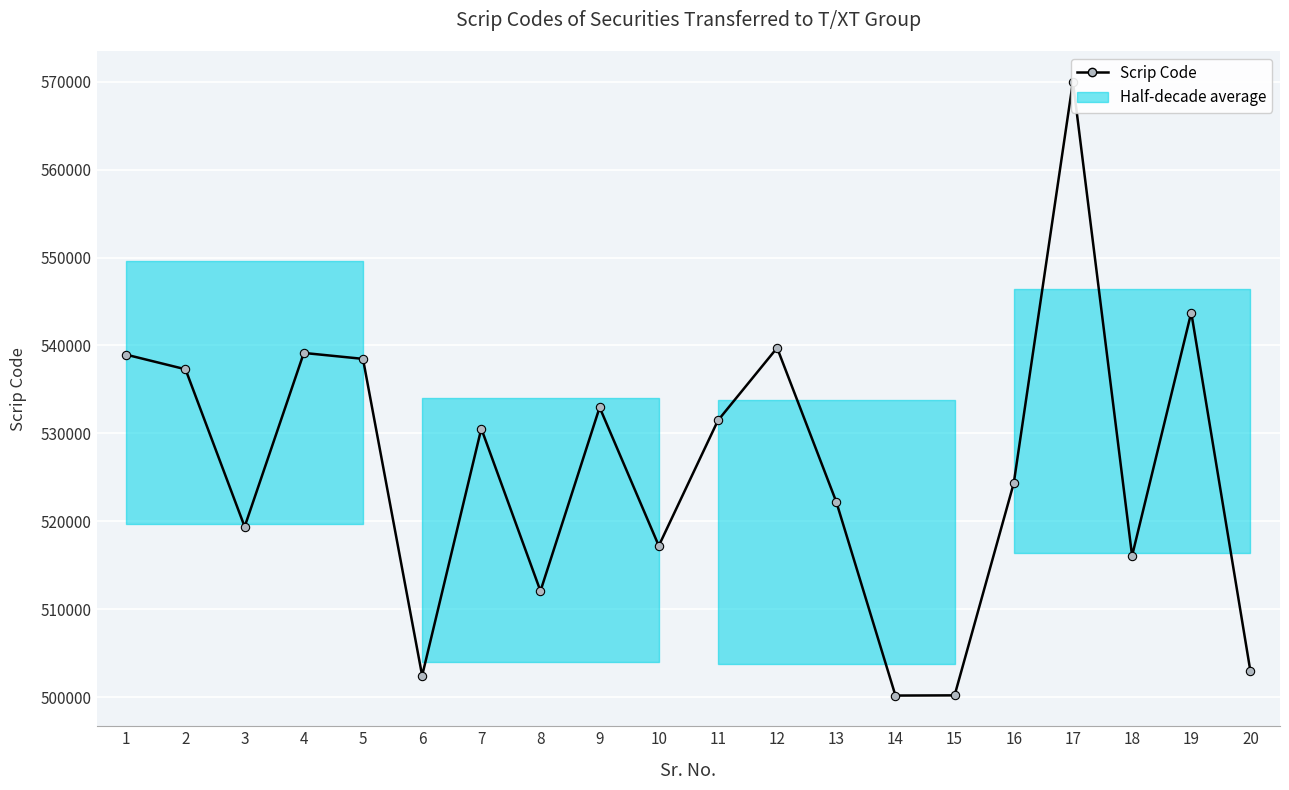

How many lines are shown in the chart?

1